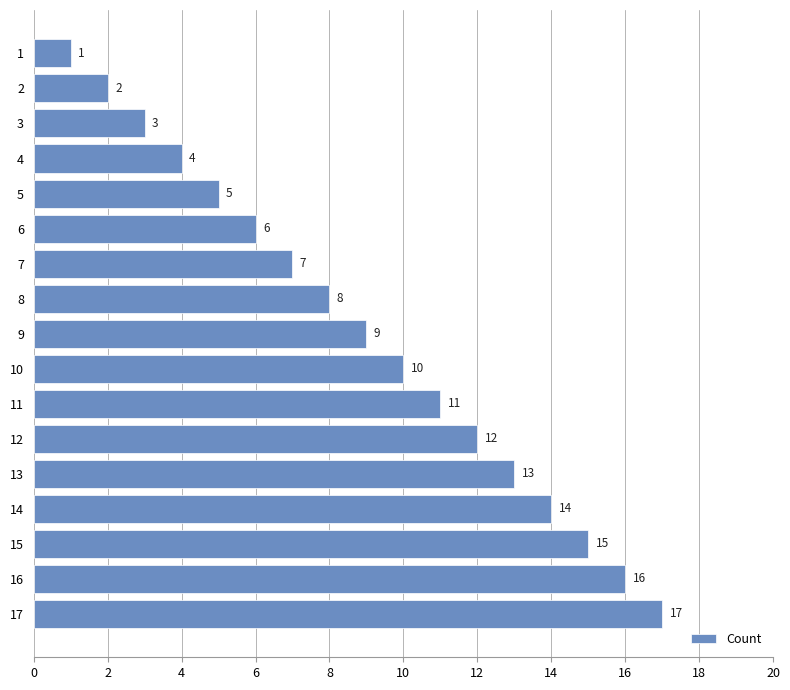

List the labels in order of value, smallest first.

1, 2, 3, 4, 5, 6, 7, 8, 9, 10, 11, 12, 13, 14, 15, 16, 17